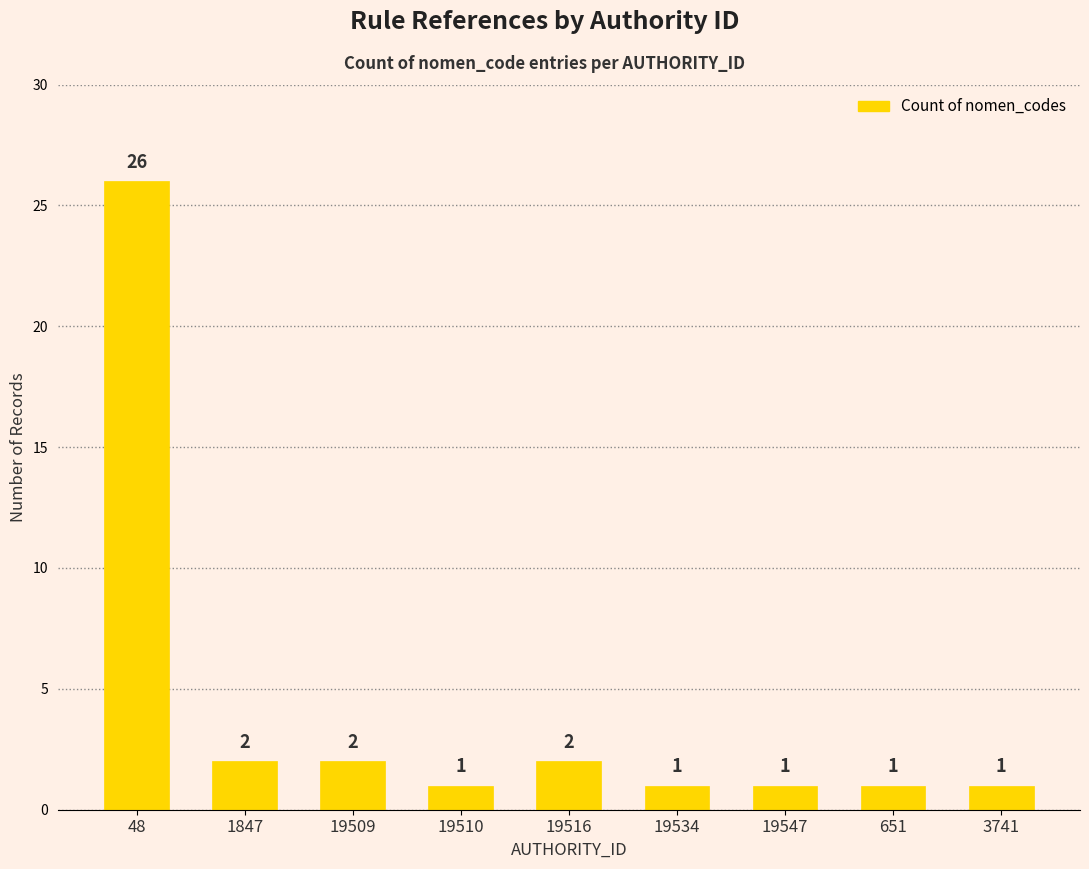

The value at 19534 is 0. True or false?

False